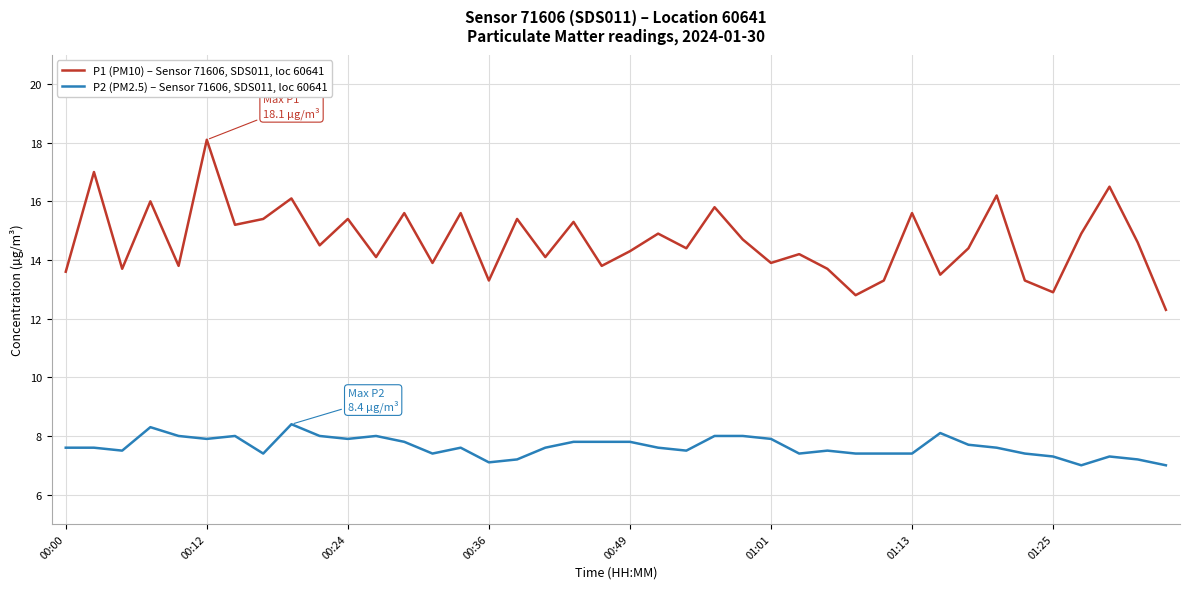

Which series has the largest range (max minus min)?

P1 (PM10) – Sensor 71606, SDS011, loc 60641